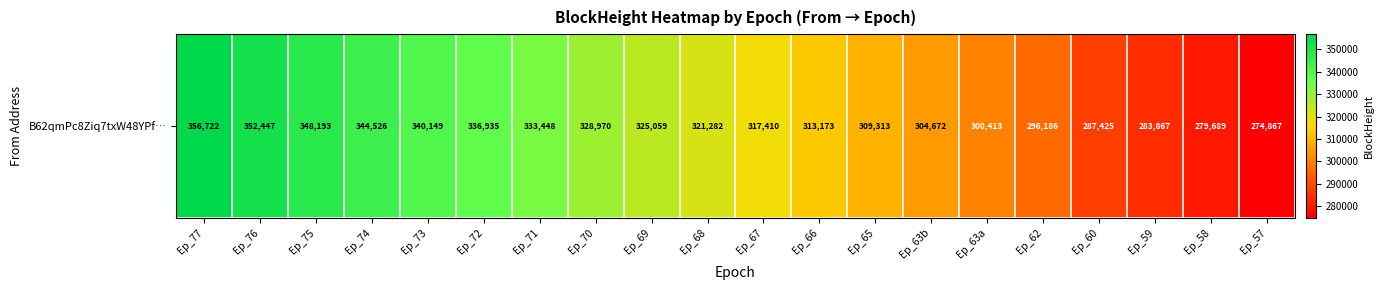

Reading right to left, extract all data points from this chart.

Ep_57=274867	Ep_58=279689	Ep_59=283867	Ep_60=287425	Ep_62=296186	Ep_63a=300413	Ep_63b=304672	Ep_65=309313	Ep_66=313173	Ep_67=317410	Ep_68=321282	Ep_69=325059	Ep_70=328970	Ep_71=333448	Ep_72=336935	Ep_73=340149	Ep_74=344526	Ep_75=348193	Ep_76=352447	Ep_77=356722